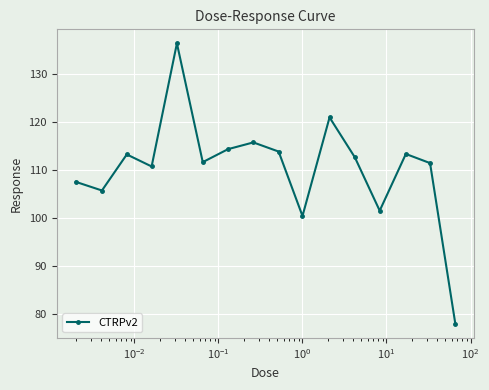

What is the sum of all values?

1766.9